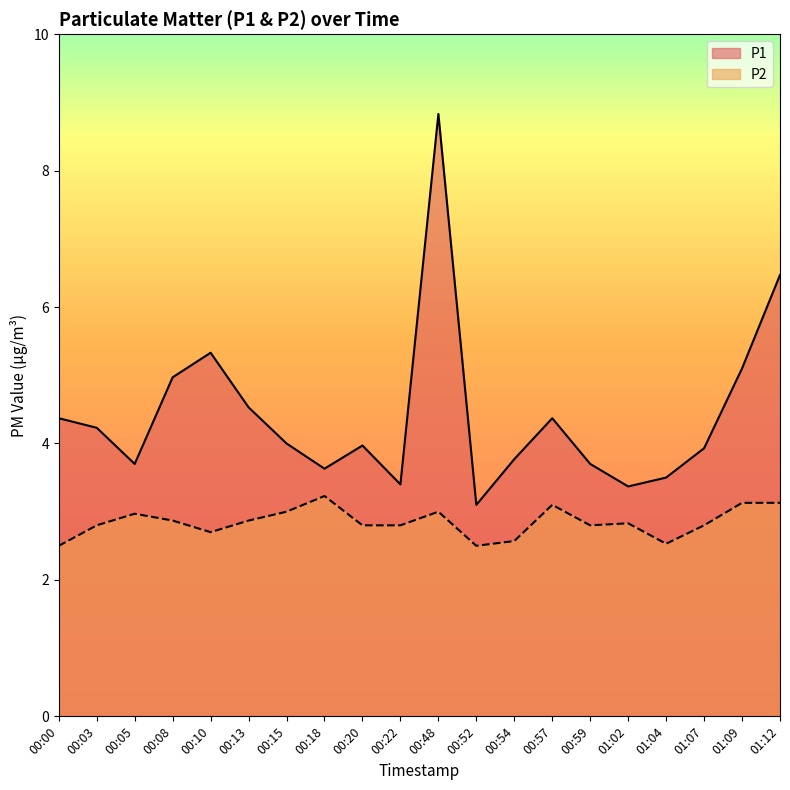

Reading left to right, transcribe all the data shown in this chart.

P1: 00:00=4.4	00:03=4.2	00:05=3.7	00:08=5.0	00:10=5.3	00:13=4.5	00:15=4.0	00:18=3.6	00:20=4.0	00:22=3.4	00:48=8.8	00:52=3.1	00:54=3.8	00:57=4.4	00:59=3.7	01:02=3.4	01:04=3.5	01:07=3.9	01:09=5.1	01:12=6.5
P2: 00:00=2.5	00:03=2.8	00:05=3.0	00:08=2.9	00:10=2.7	00:13=2.9	00:15=3.0	00:18=3.2	00:20=2.8	00:22=2.8	00:48=3.0	00:52=2.5	00:54=2.6	00:57=3.1	00:59=2.8	01:02=2.8	01:04=2.5	01:07=2.8	01:09=3.1	01:12=3.1